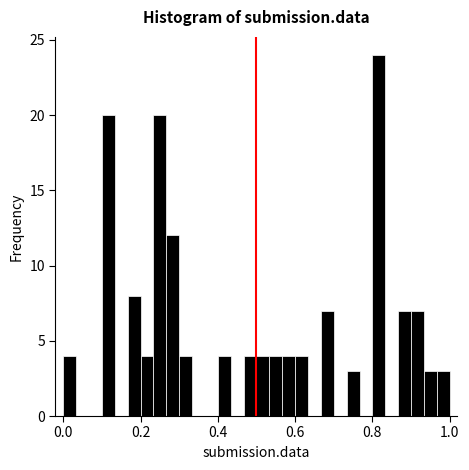

Around what value on the x-axis is the tallest bar? Give the approximate position of its centre, as read against the axis.

0.82